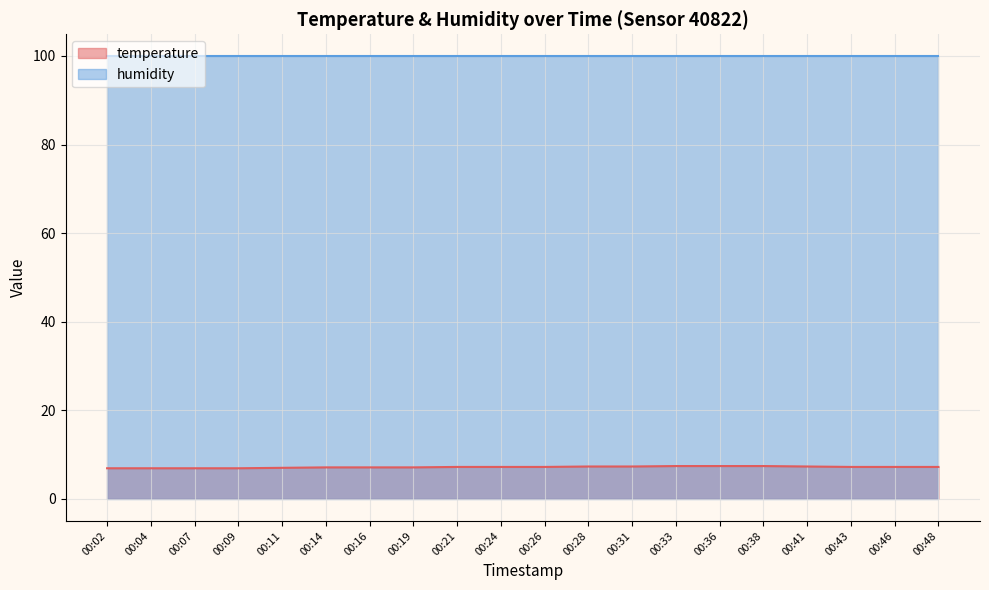

At which label is the value closest to 7?

00:11